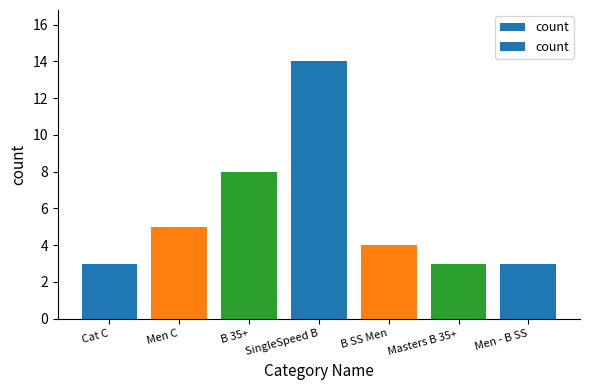

What is the sum of the values at Men - B SS and Cat C?

6